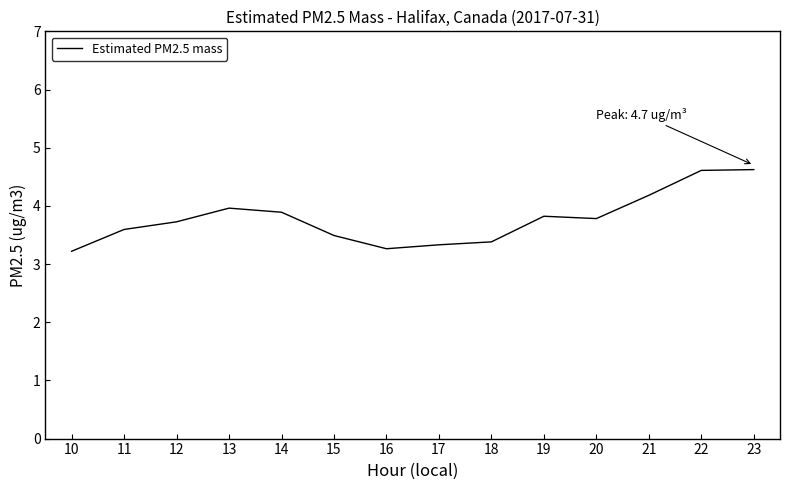

What is the greatest value displayed?

4.6